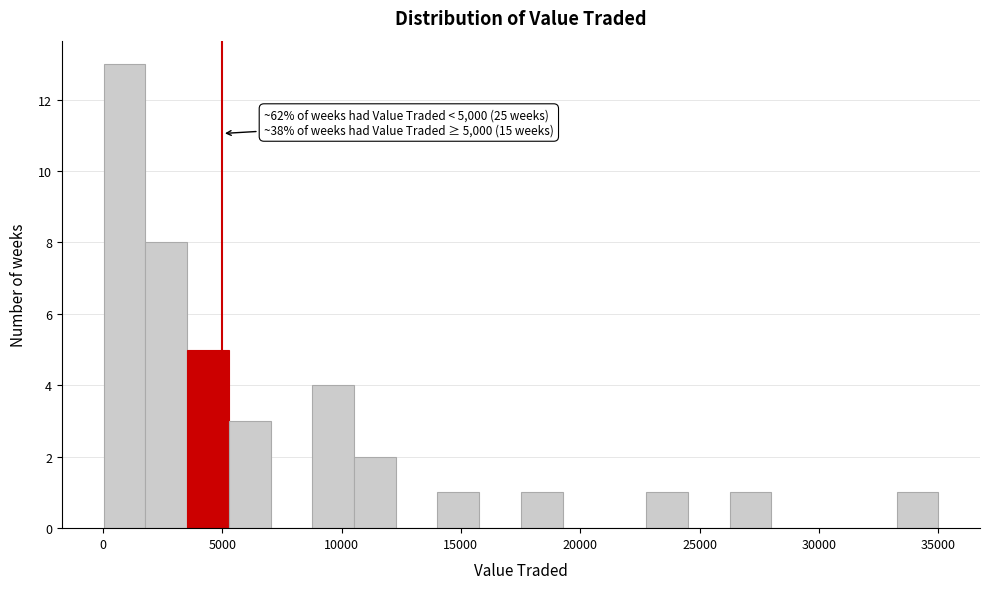

Read against the x-axis, roughly where is the centre of the tallest bar?

1000